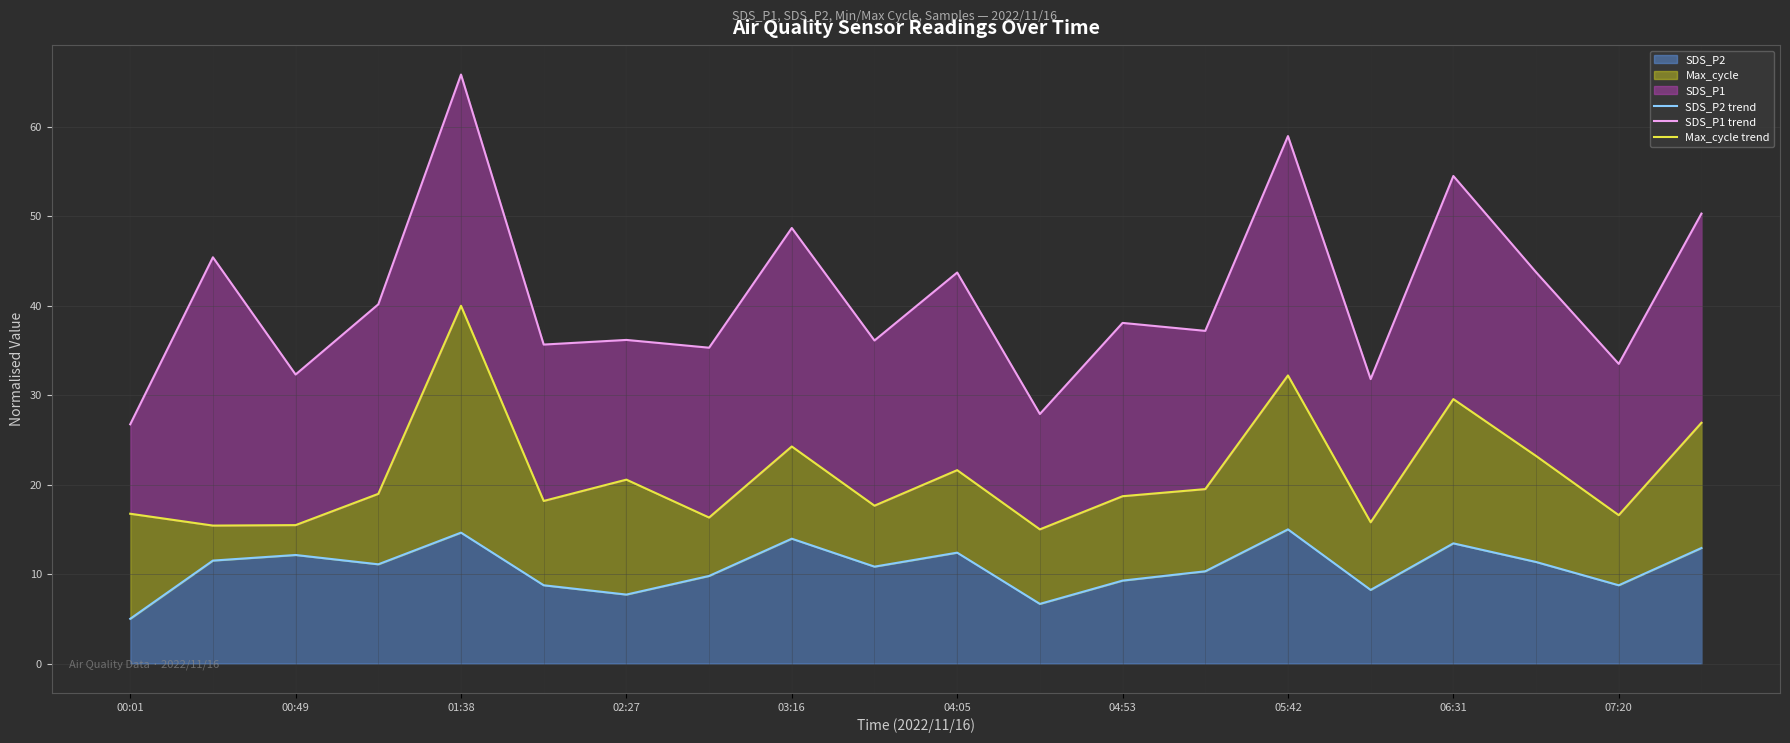

Where is Max_cycle trend nearest to the value 27?

19